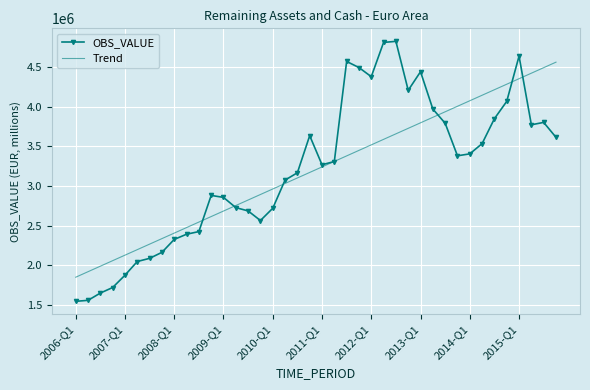

What is the highest value of the Trend series?

4562698.1